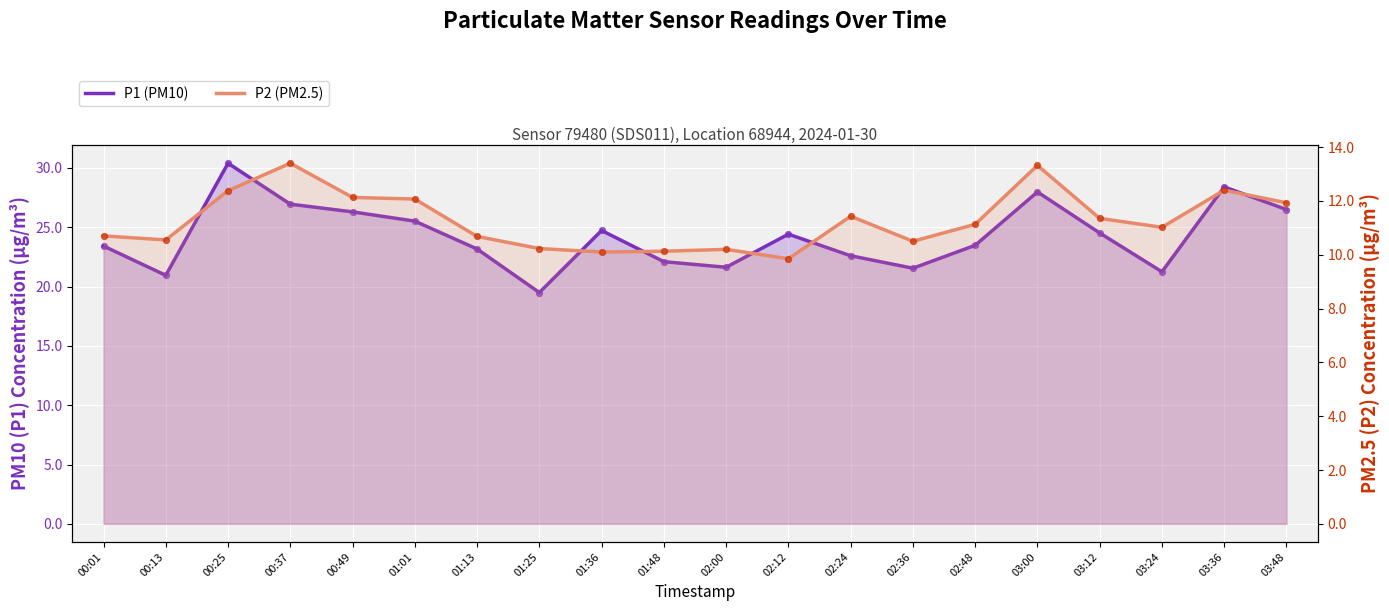

What are all the series names shown in the legend?

P1 (PM10), P2 (PM2.5)